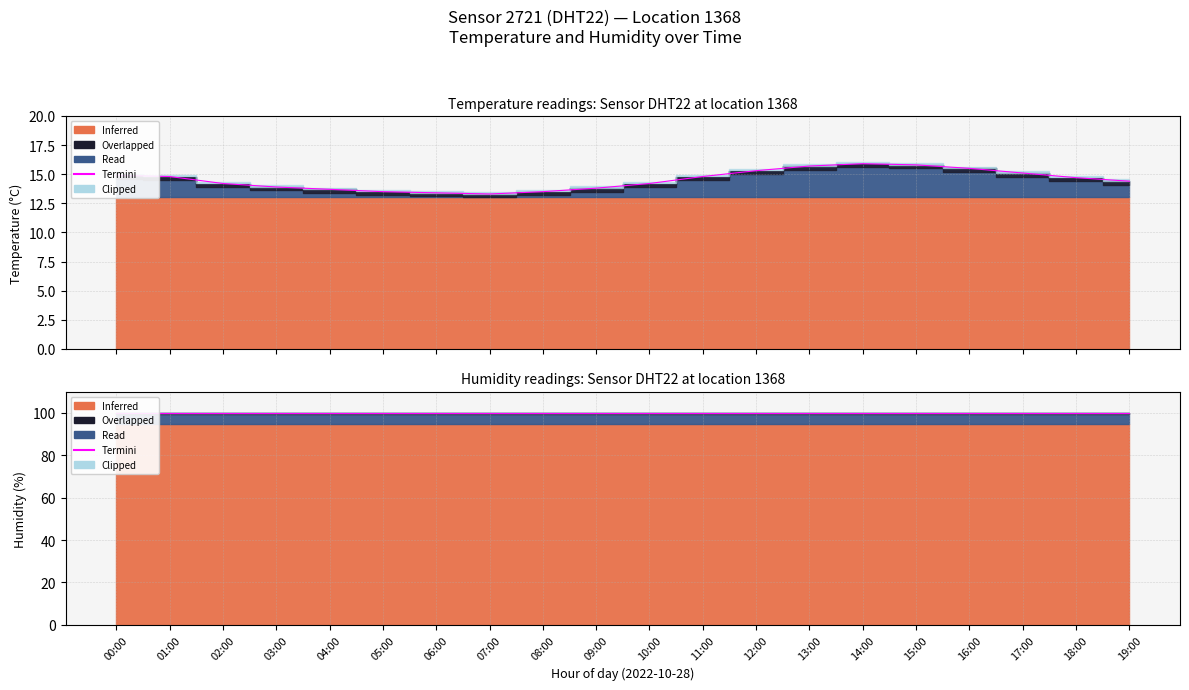

Where is the first local minimum?

07:00